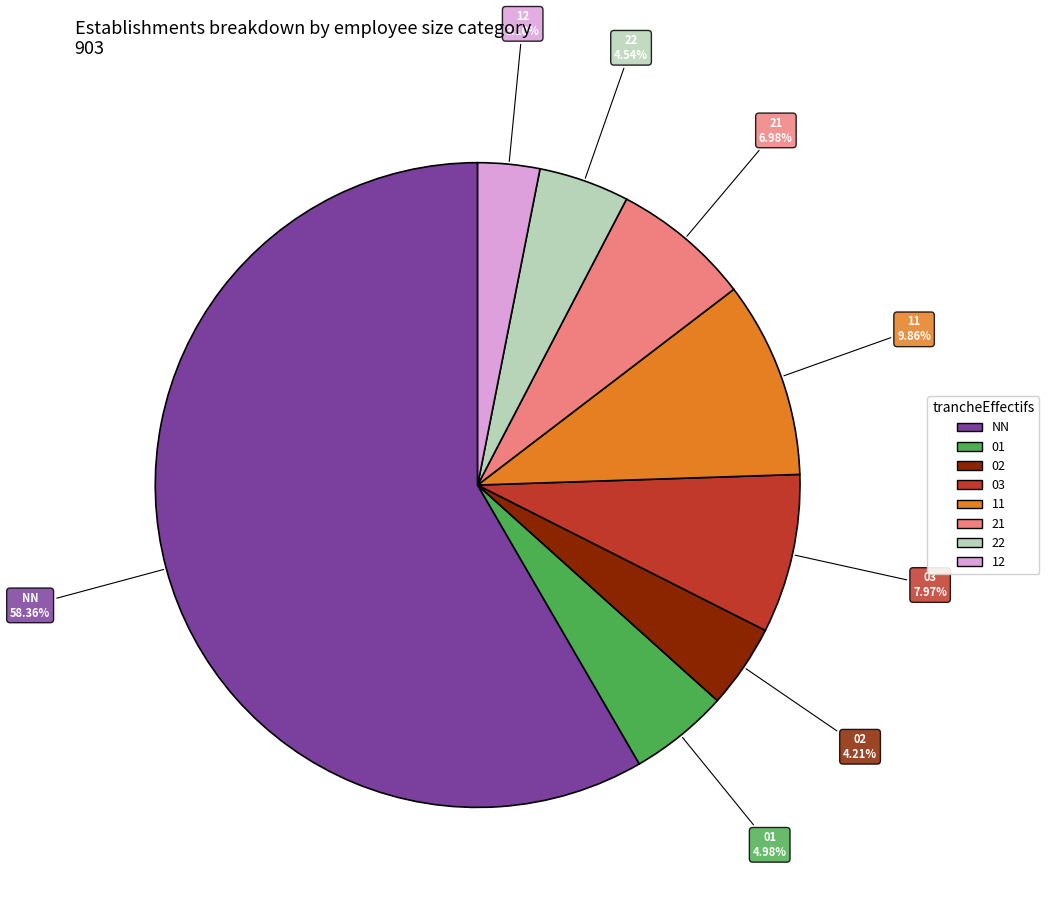

What is the smallest slice in the pie chart?

12